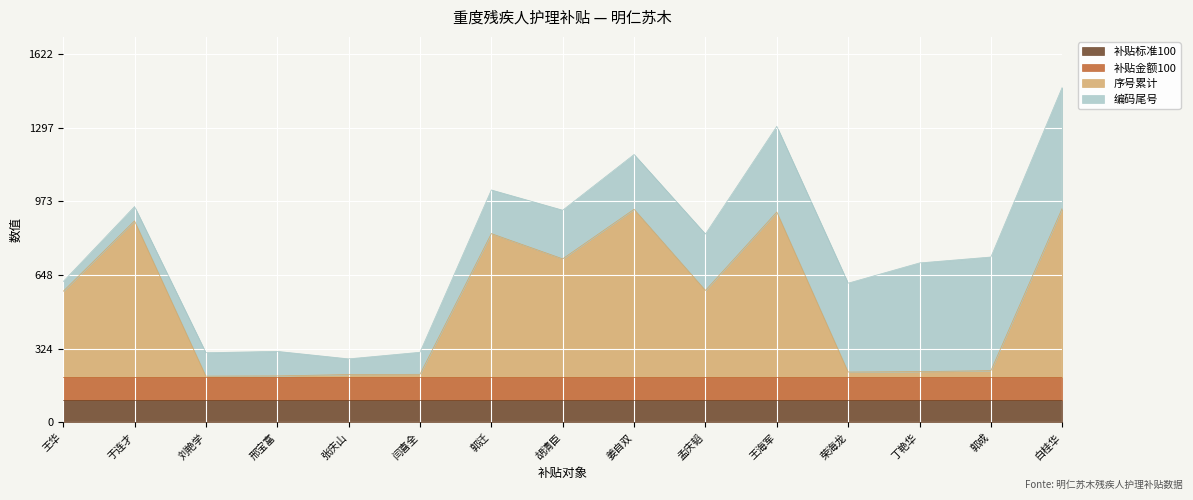

Which series has the largest range (max minus min)?

序号累计